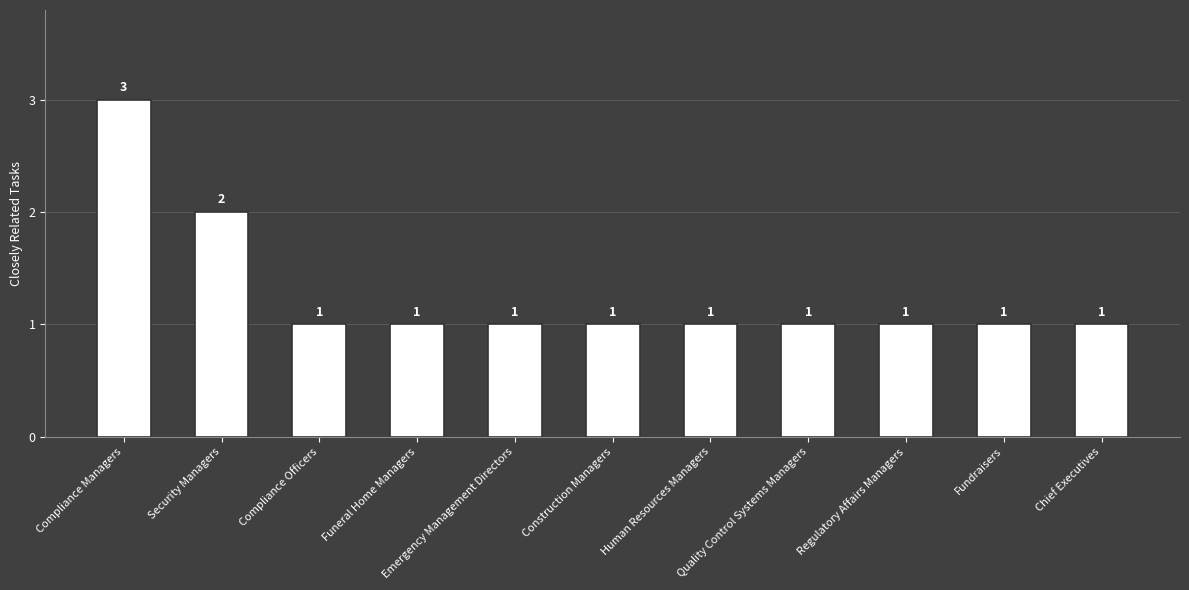

What is the difference between the maximum and minimum values?

2